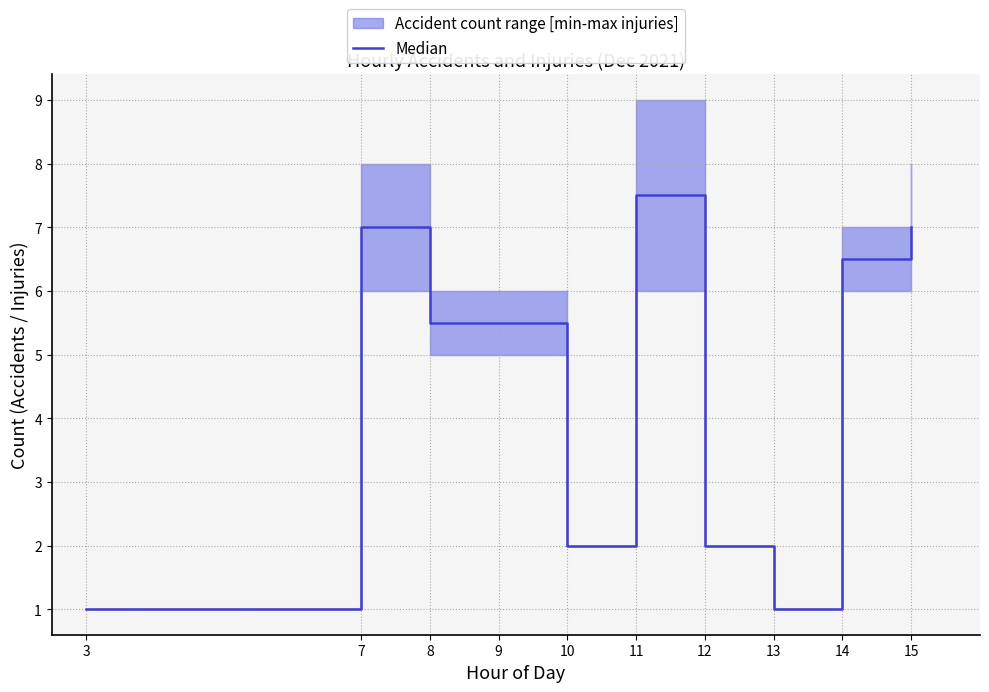

Between 11 and 10, which is larger?

11